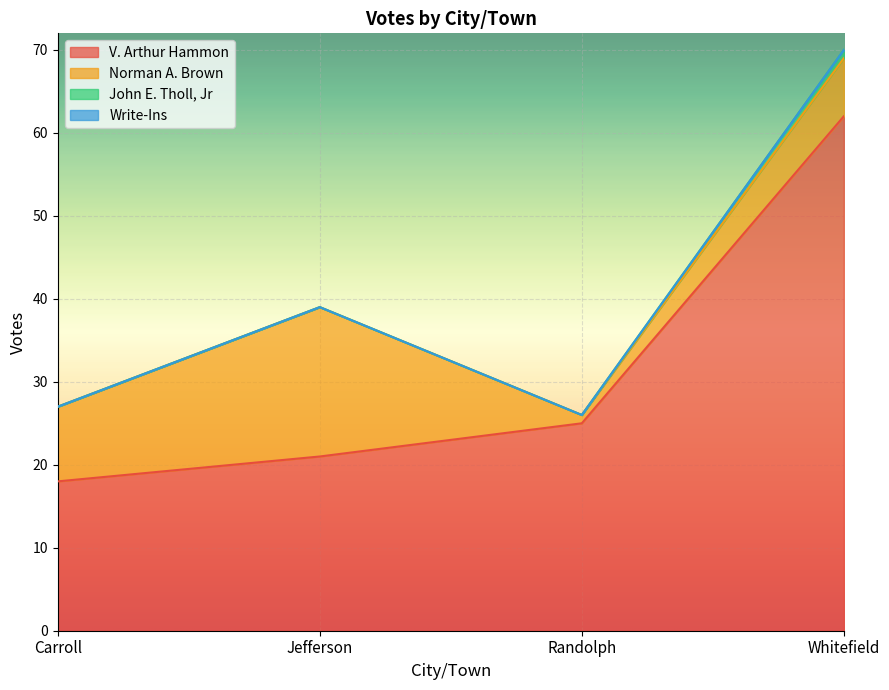

Read the V. Arthur Hammon value at Carroll.

18